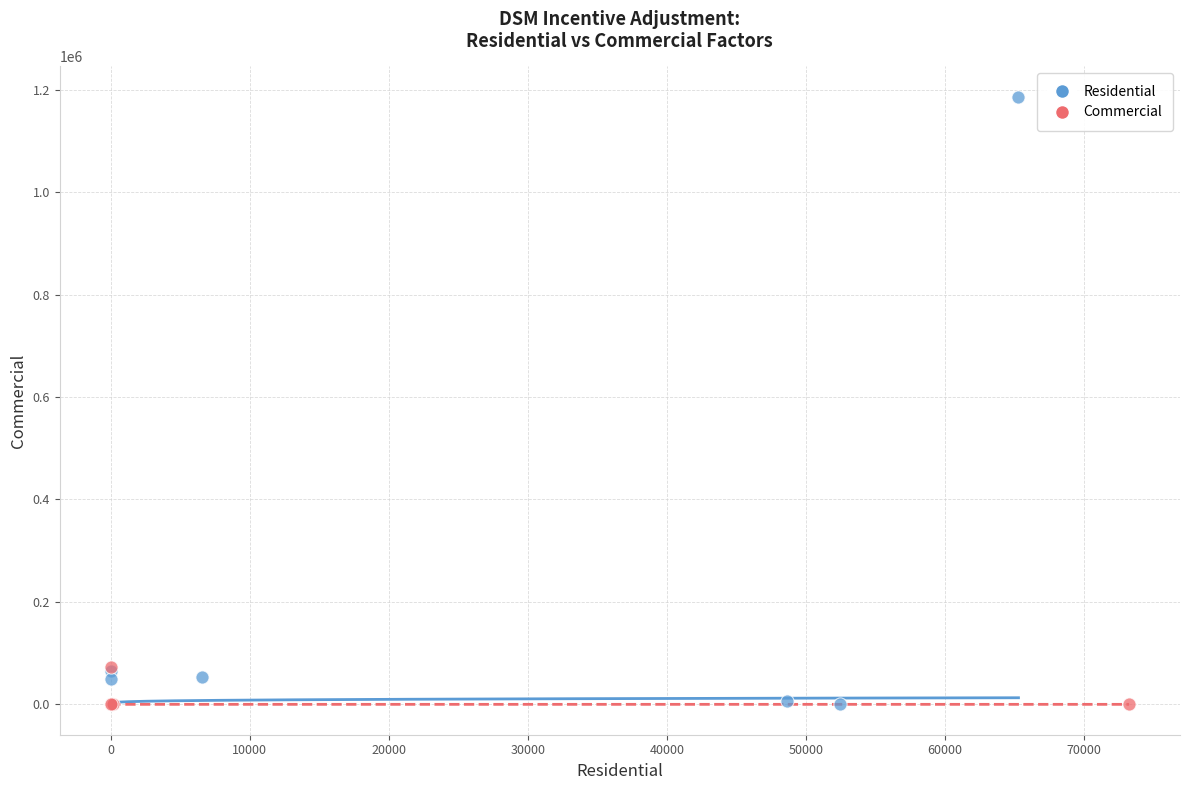

Which series has the widest spread of Y values?

Residential